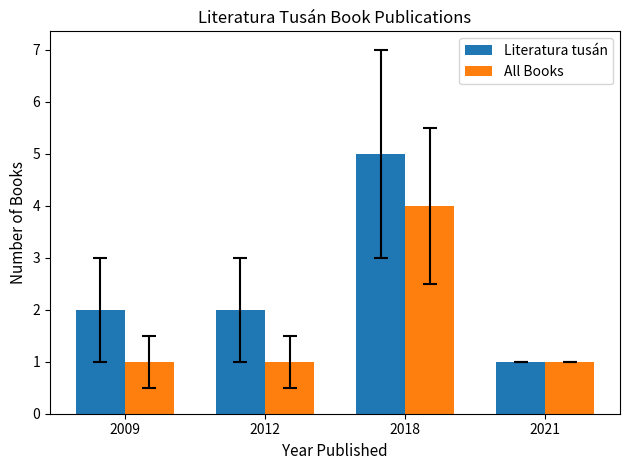

At 2018, list the series in order from smallest to largest.

All Books, Literatura tusán